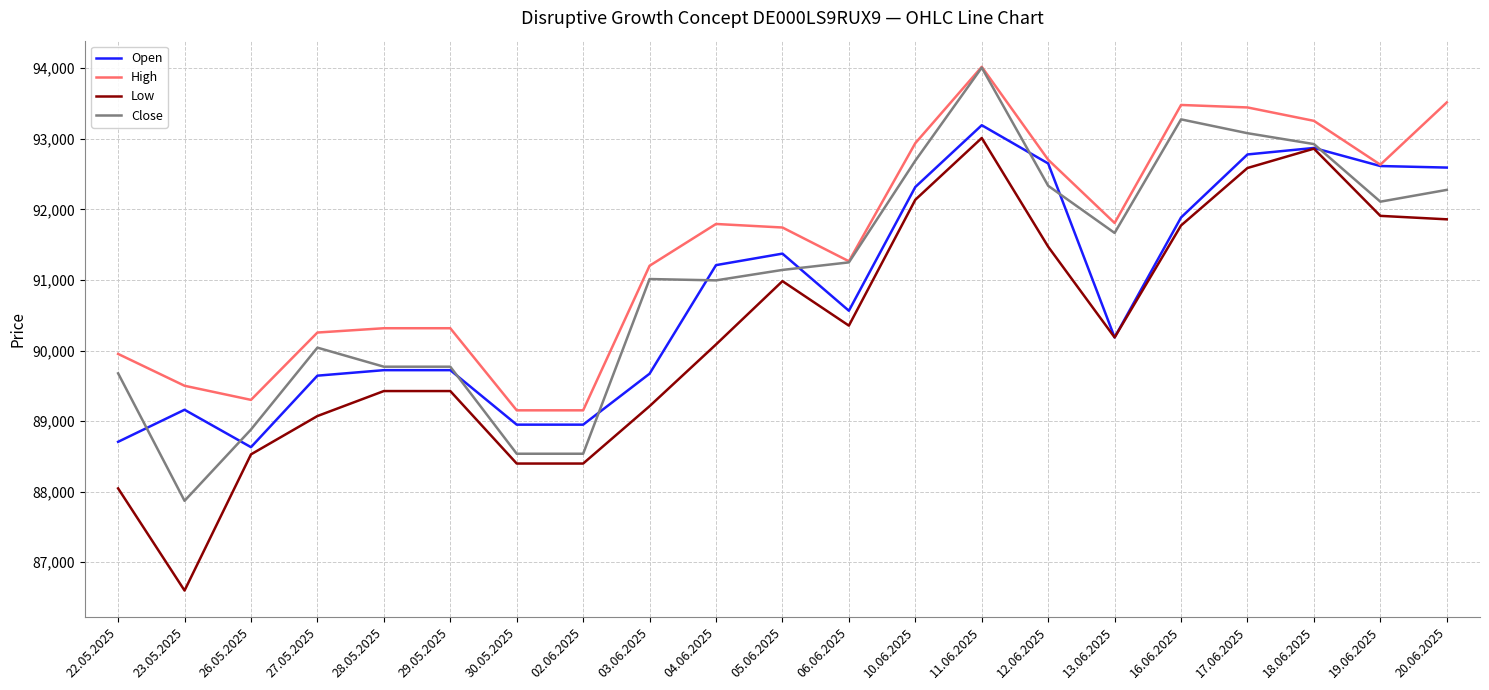

Rank the series at 23.05.2025 from highest to lowest value.

High, Open, Close, Low